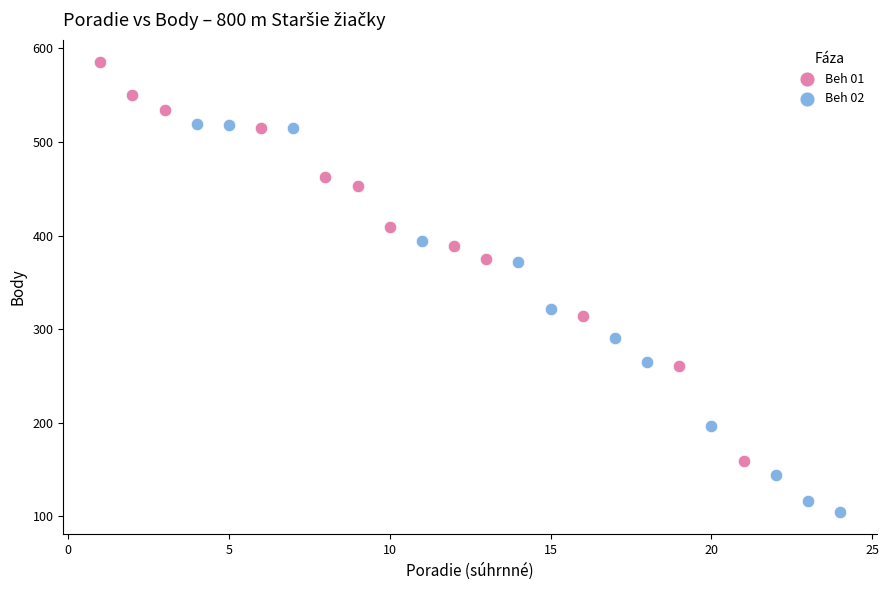

Which series contains the highest Y value?

Beh 01